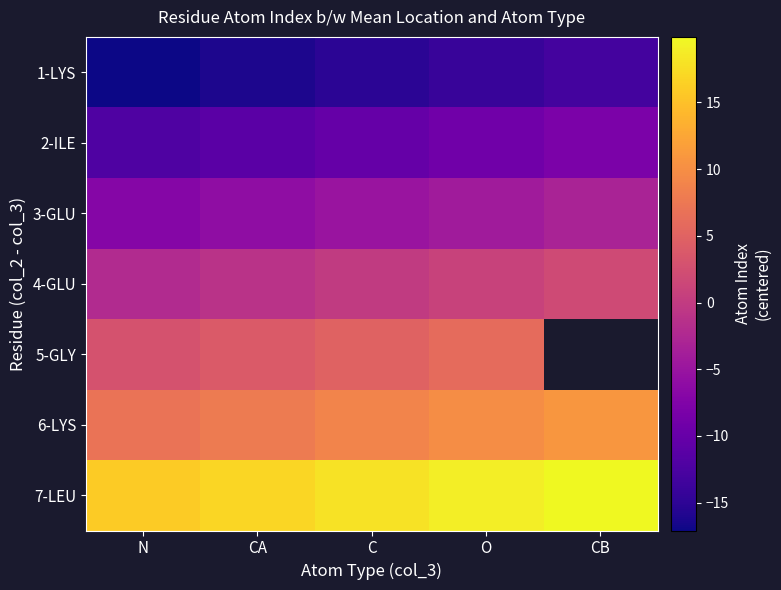

The value of 7-LEU at N is 23.9. True or false?

False